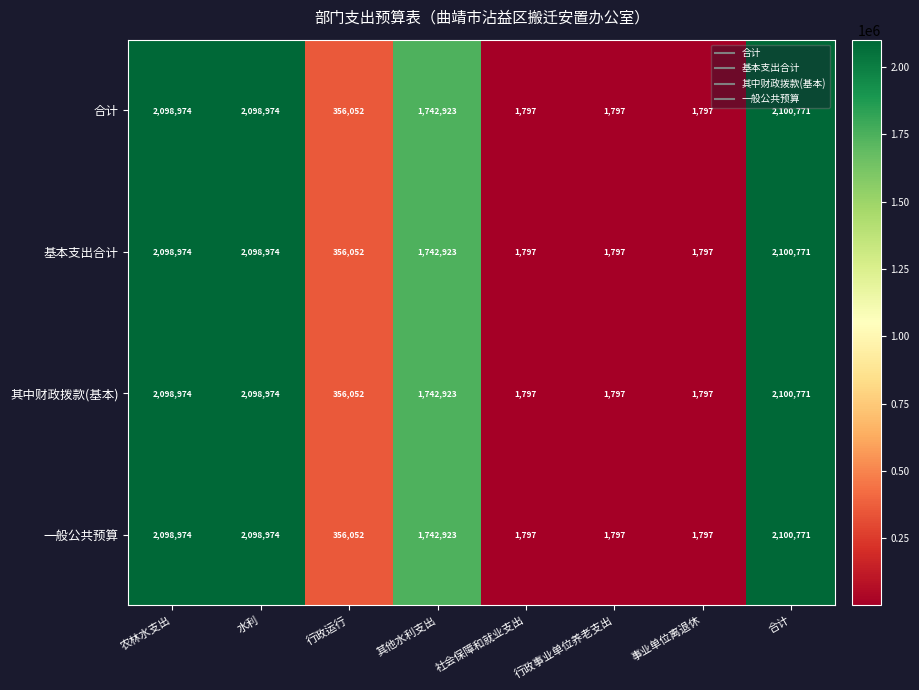

At which category is the sum across all series the highest?

合计